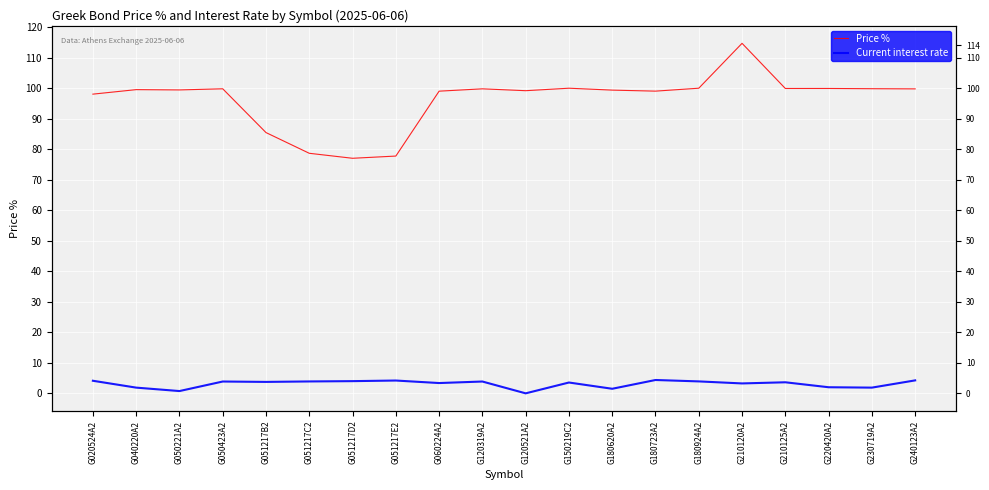

At which category does the chart reach its peak across all series?

G210120A2